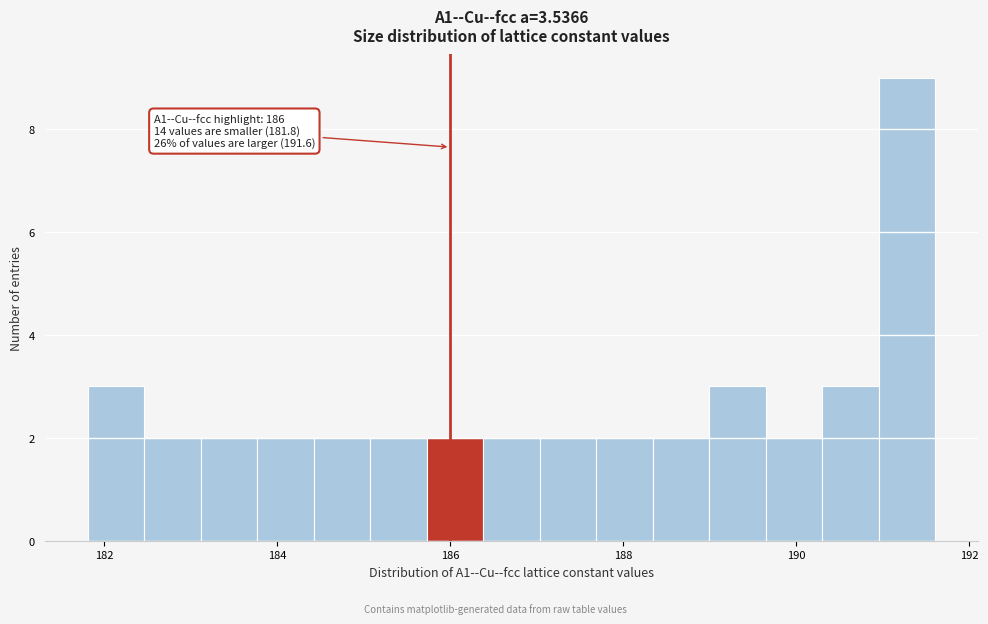

Read against the x-axis, roughly where is the centre of the tallest bar?

191.2